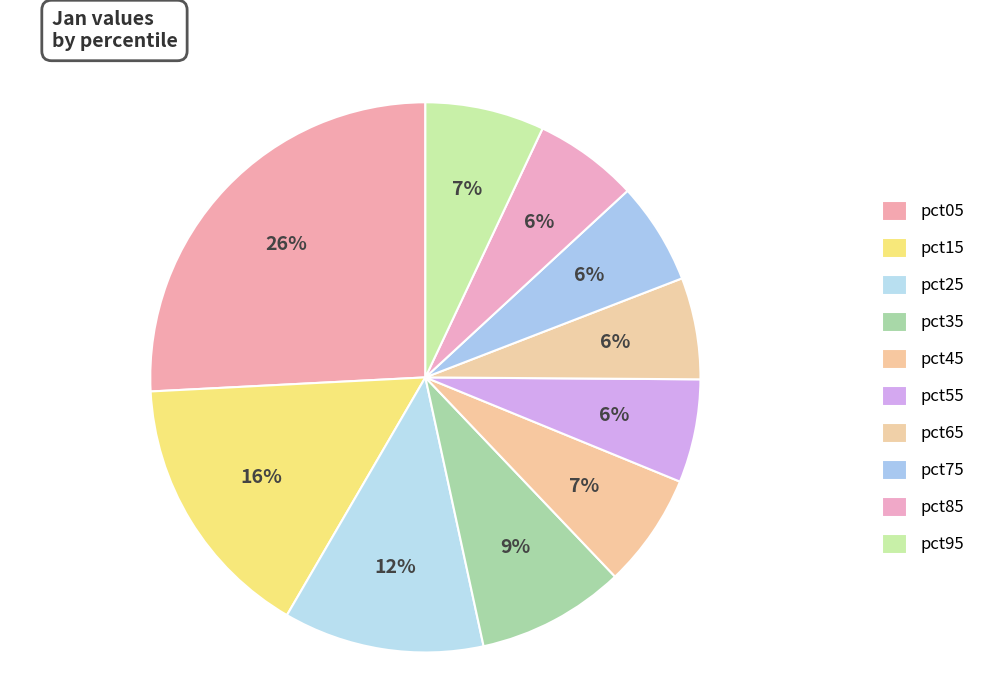

Is pct85 the majority of the pie?

No